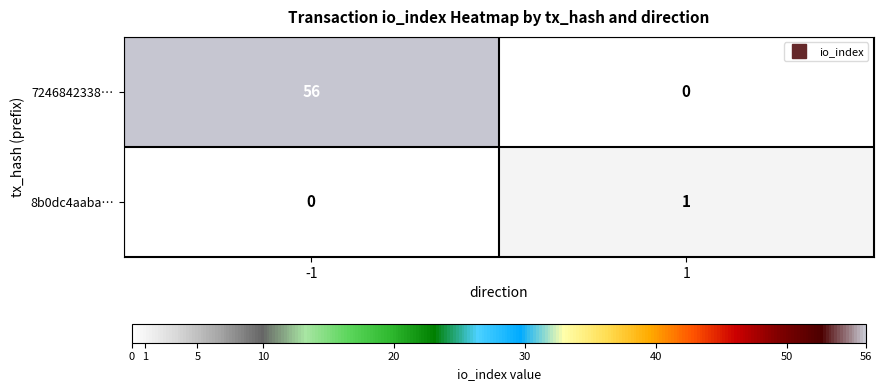

What is the difference between the highest and lowest values at 1?

1